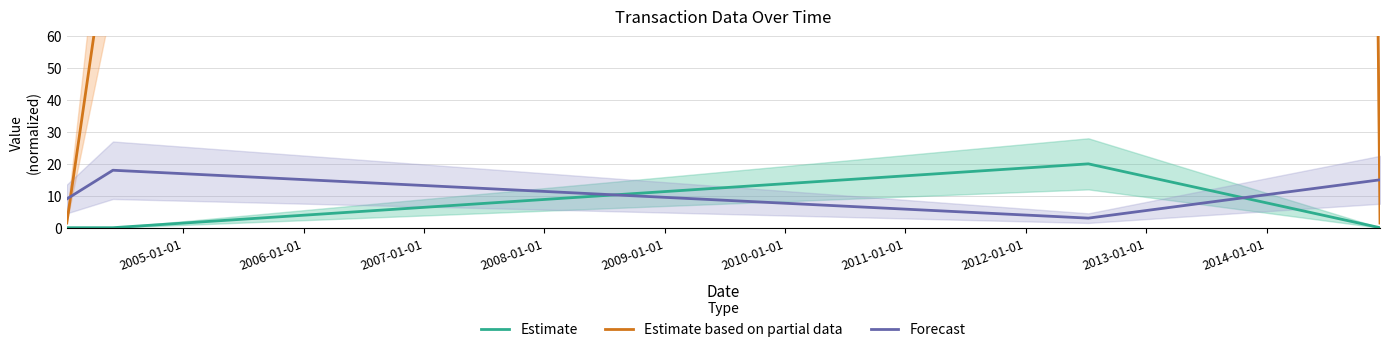

True or false: Estimate and Forecast cross at least once.

True